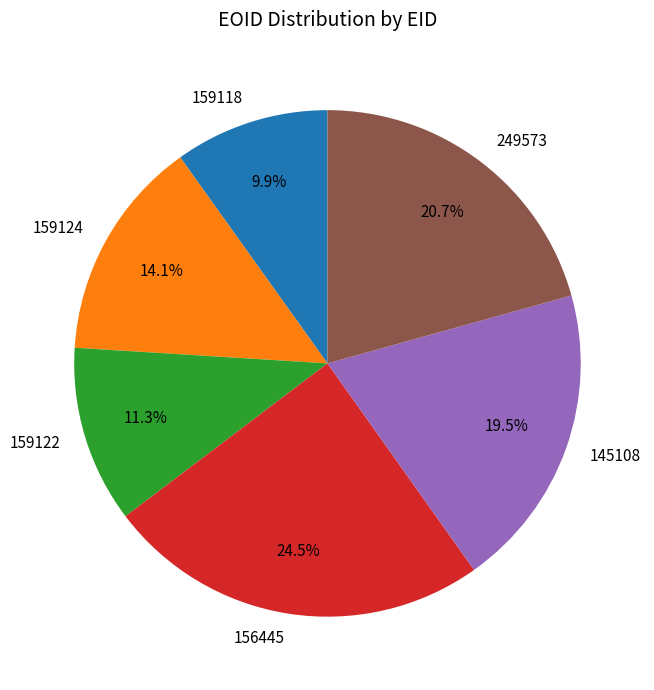

Between 145108 and 156445, which is larger?

156445